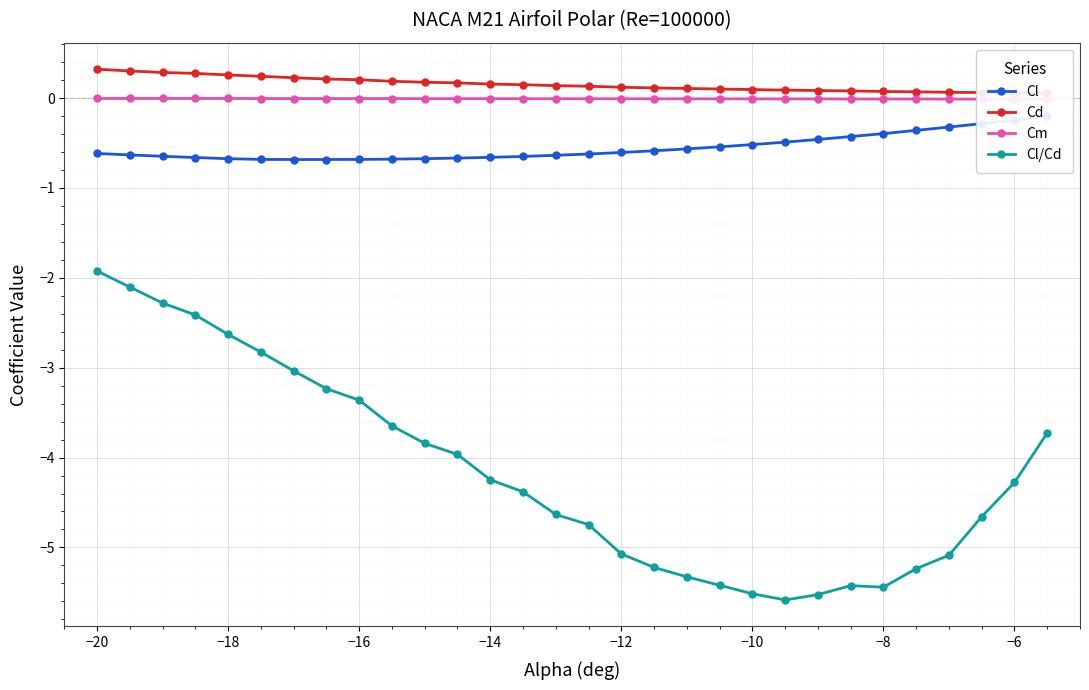

True or false: Cd has more than 0 points higher than both neighbors.

False